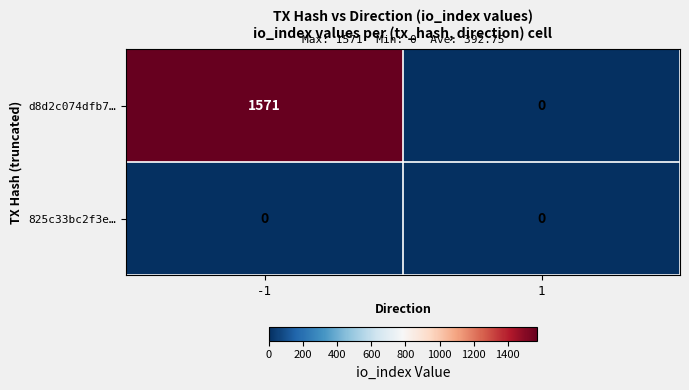

The d8d2c074dfb7… series shows 1571 at -1. True or false?

True